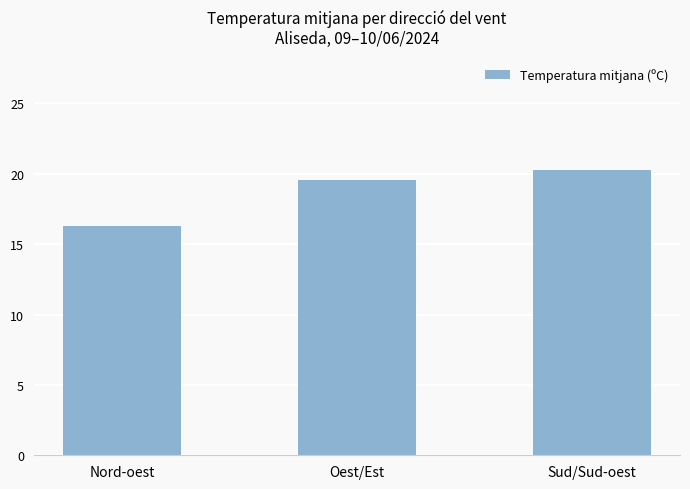

What is the label of the 2nd bar from the right?

Oest/Est